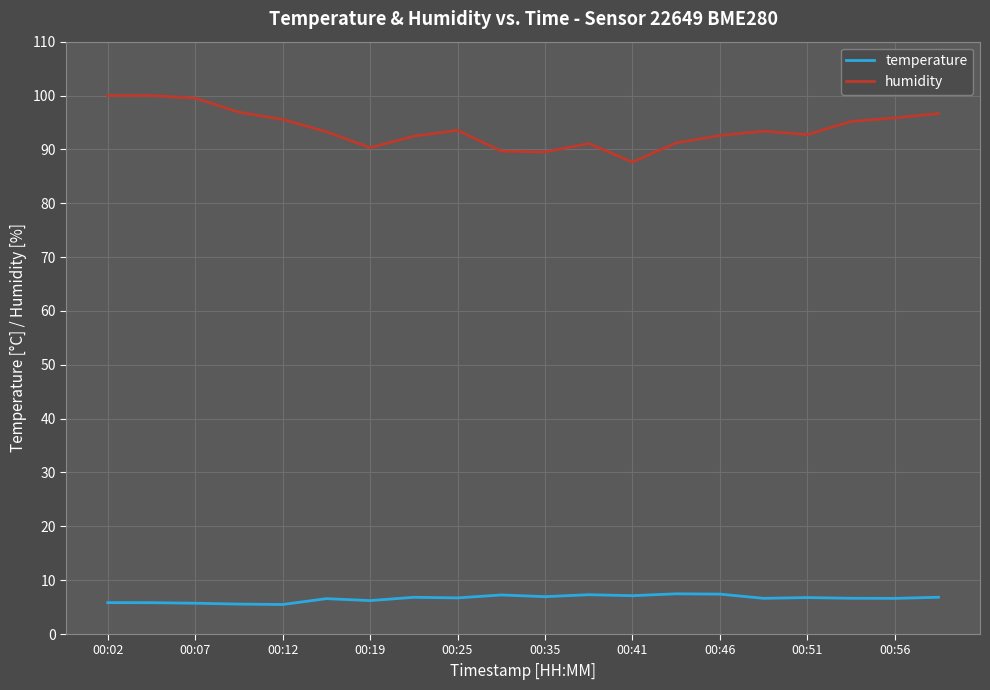

What is the lowest value of the humidity series?

87.6